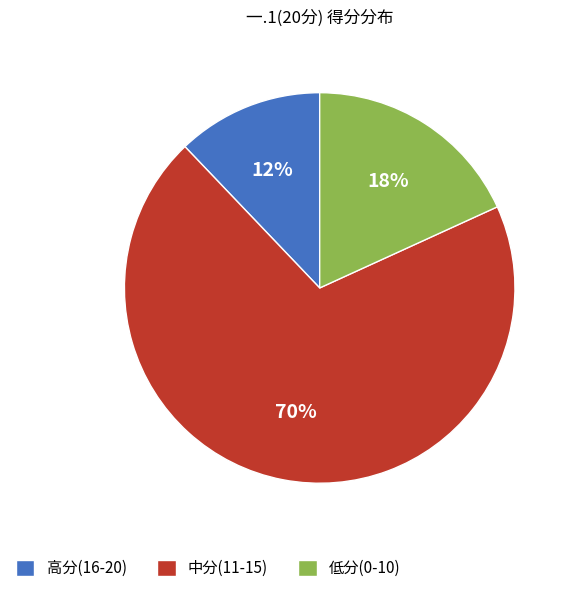

To the nearest percent, what is the average slice percentage?

33%